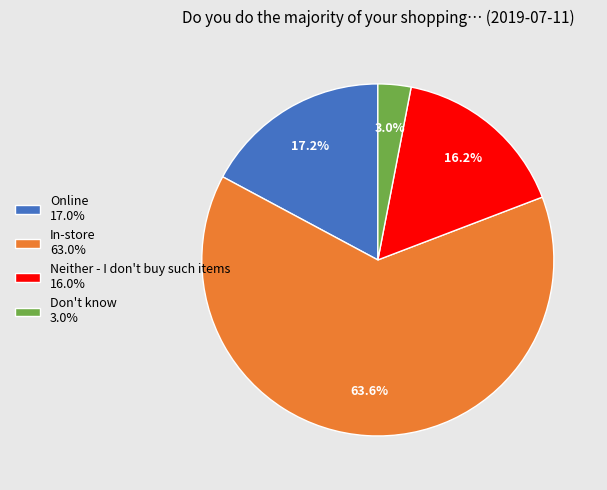

Between Neither - I don't buy such items 16.0% and In-store 63.0%, which is larger?

In-store 63.0%